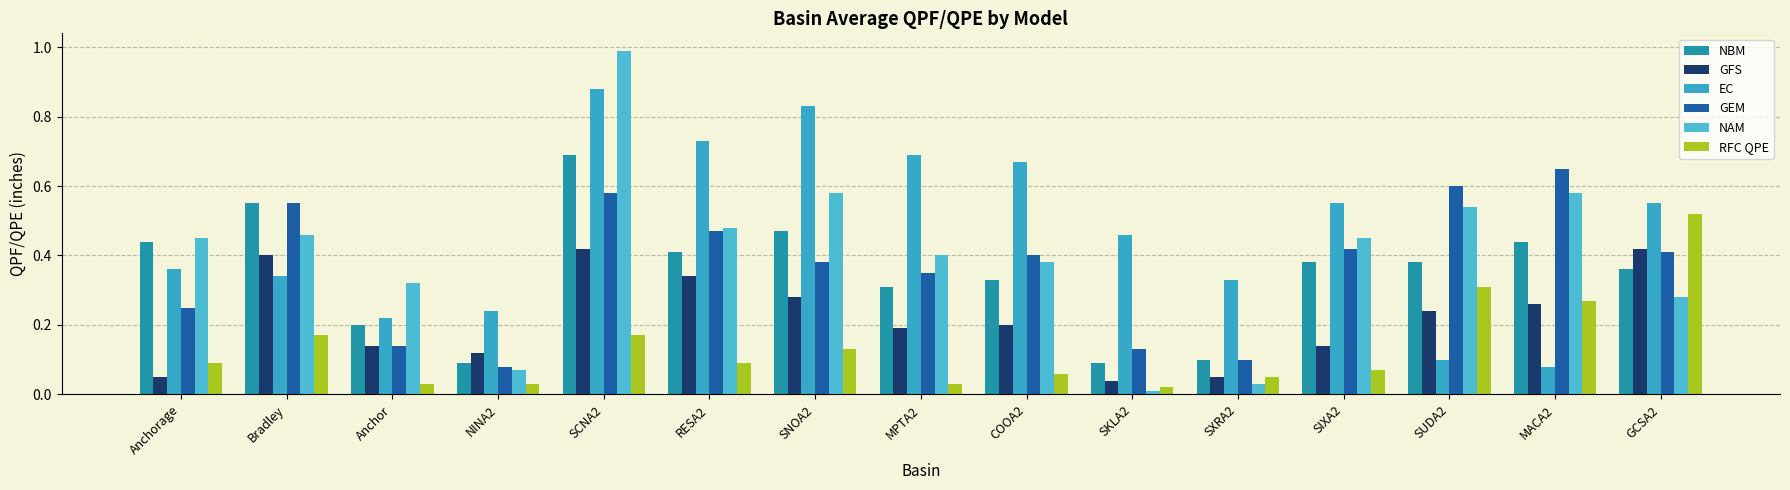

Reading left to right, transcribe all the data shown in this chart.

NBM: 0.4	0.6	0.2	0.1	0.7	0.4	0.5	0.3	0.3	0.1	0.1	0.4	0.4	0.4	0.4
GFS: 0.1	0.4	0.1	0.1	0.4	0.3	0.3	0.2	0.2	0.0	0.1	0.1	0.2	0.3	0.4
EC: 0.4	0.3	0.2	0.2	0.9	0.7	0.8	0.7	0.7	0.5	0.3	0.6	0.1	0.1	0.6
GEM: 0.2	0.6	0.1	0.1	0.6	0.5	0.4	0.3	0.4	0.1	0.1	0.4	0.6	0.7	0.4
NAM: 0.5	0.5	0.3	0.1	1.0	0.5	0.6	0.4	0.4	0.0	0.0	0.5	0.5	0.6	0.3
RFC QPE: 0.1	0.2	0.0	0.0	0.2	0.1	0.1	0.0	0.1	0.0	0.1	0.1	0.3	0.3	0.5